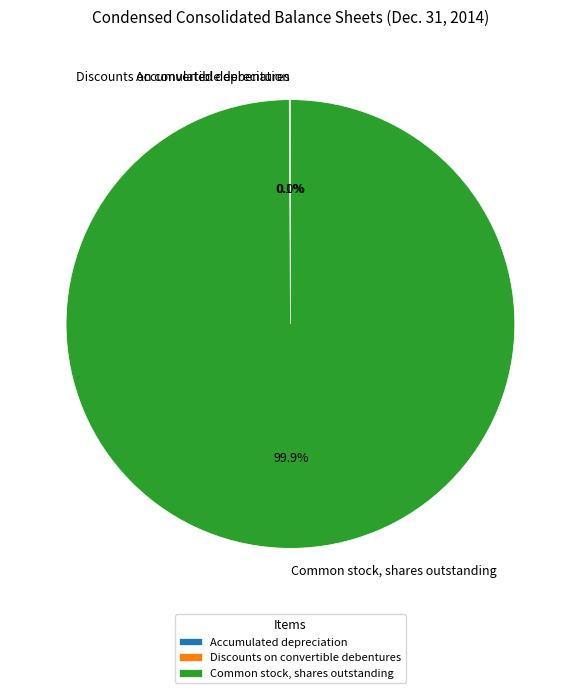

How much of the chart is everything except Common stock, shares outstanding?

0.1%